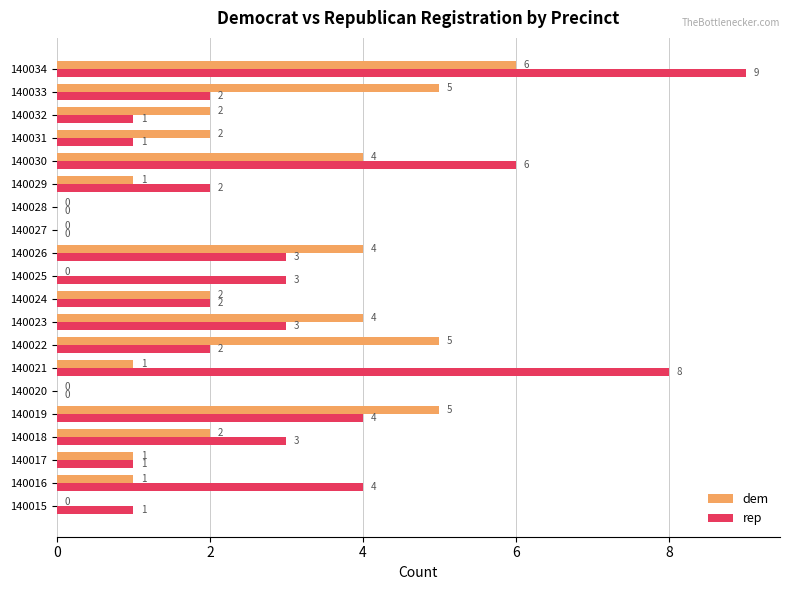

Which series changed the most between 140022 and 140029?

dem